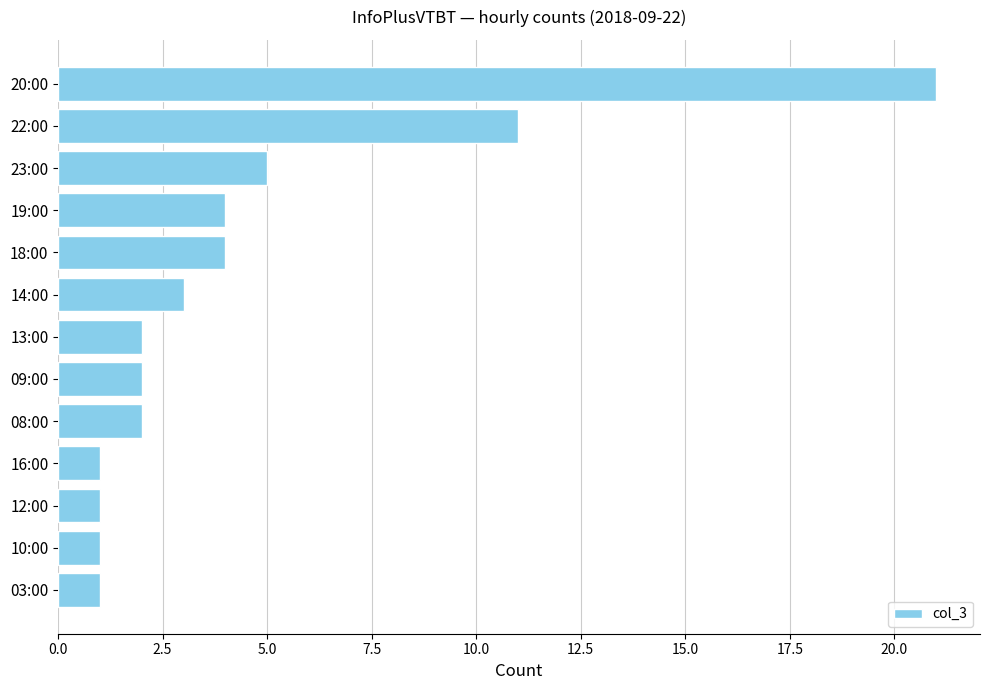

What is the maximum value shown in the chart?

21